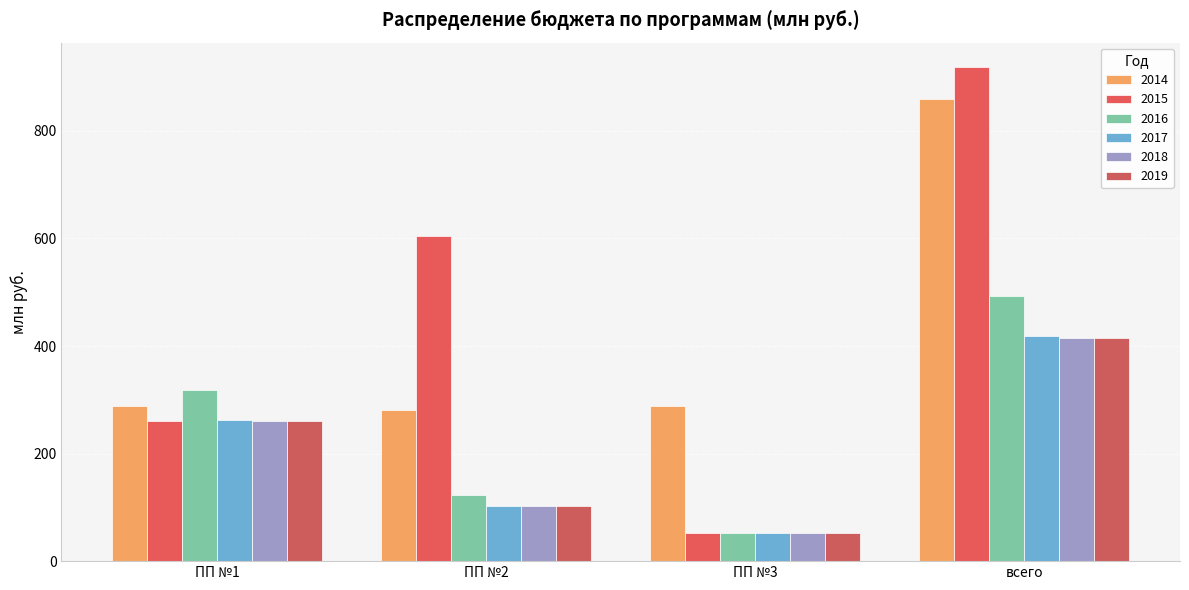

List the series in order of their peak value, lowest first.

2018, 2019, 2017, 2016, 2014, 2015